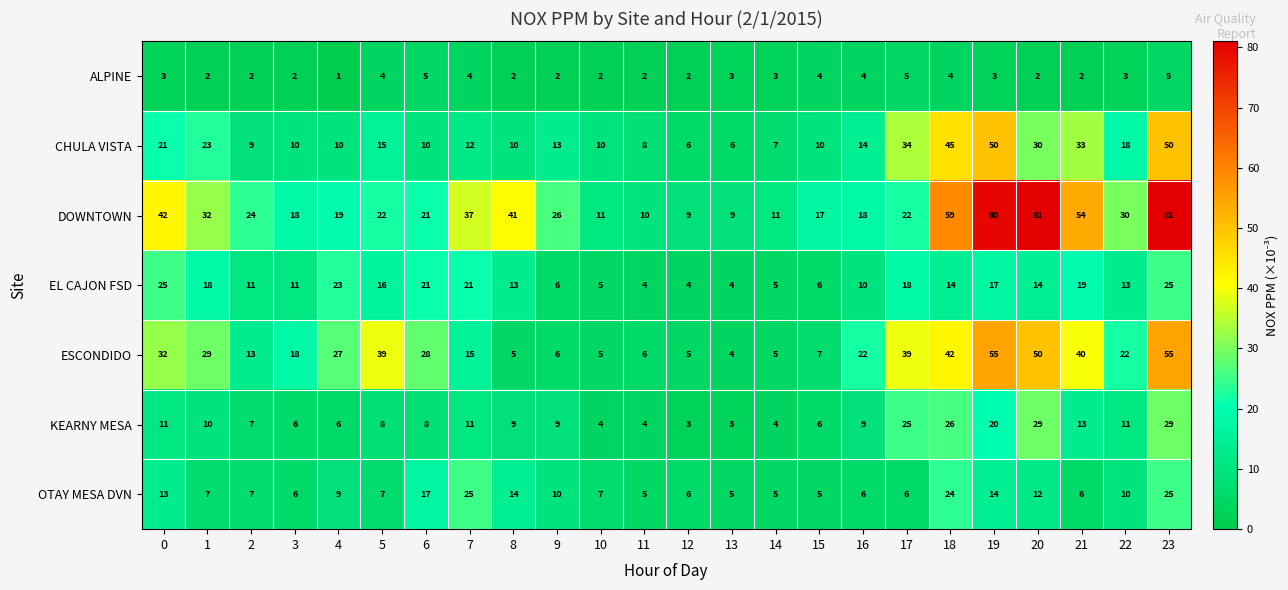

At which category is the sum across all series the highest?

23